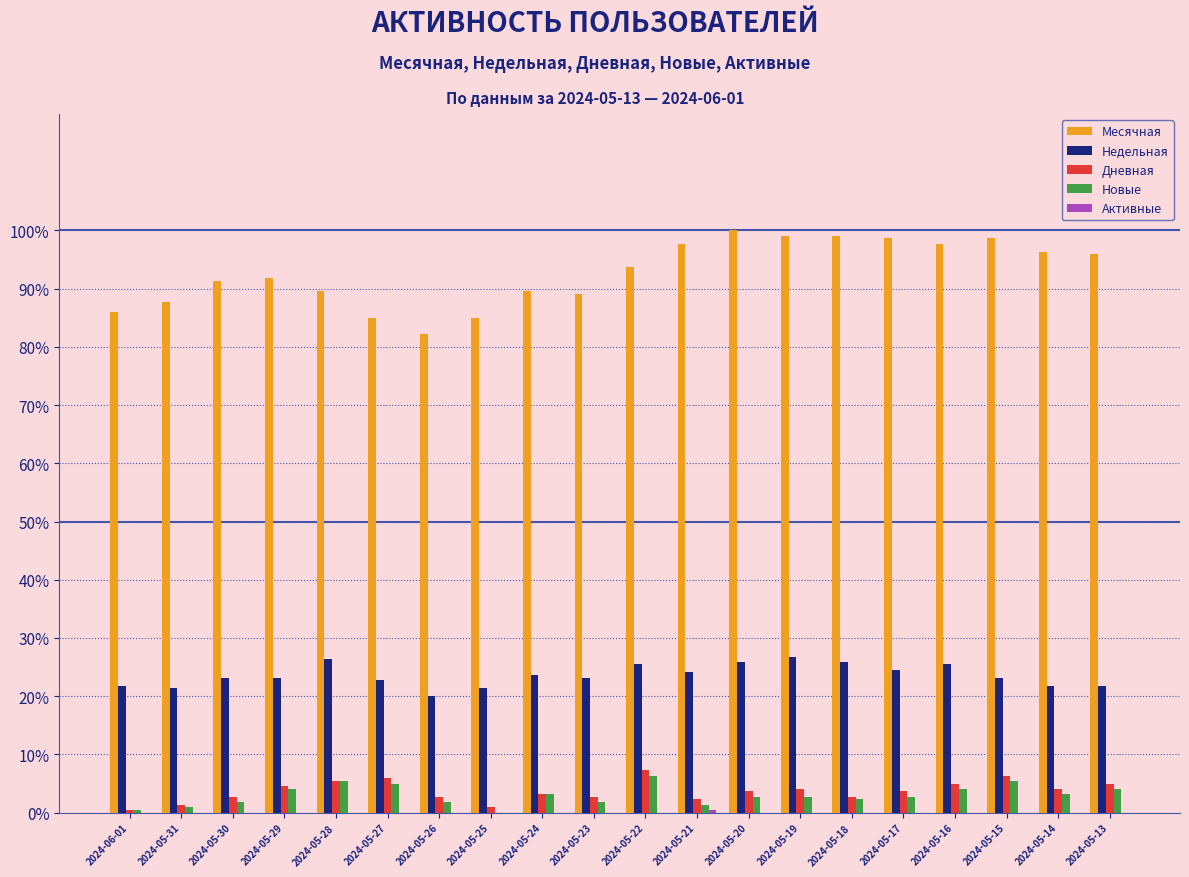

What is the sum of the Месячная values at 2024-05-13 and 2024-05-16?

193.6